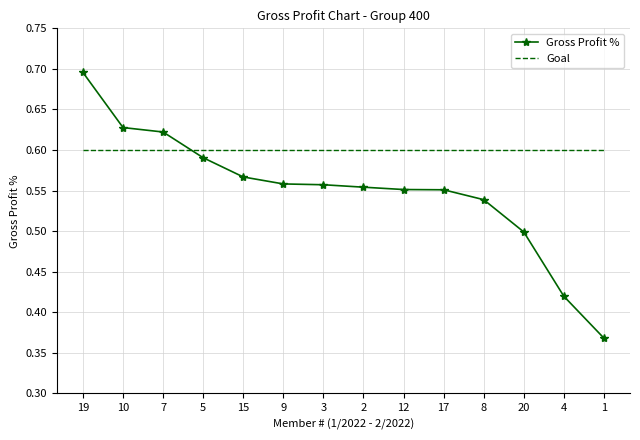

List the series in order of their overall mean, highest first.

Goal, Gross Profit %